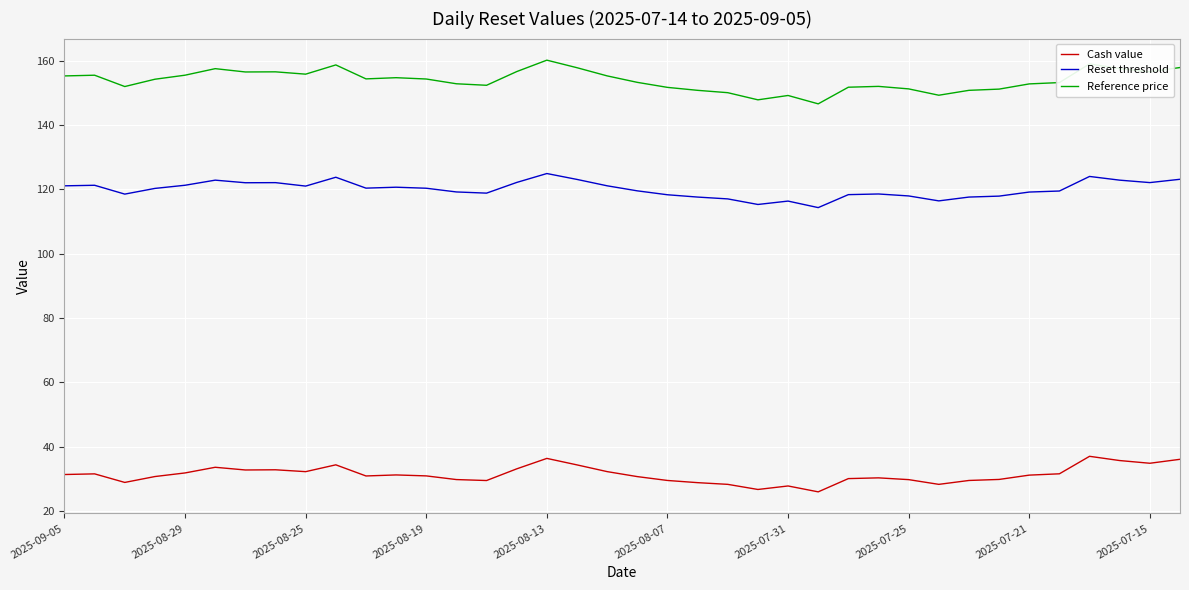

Which series has the widest spread of values?

Reference price